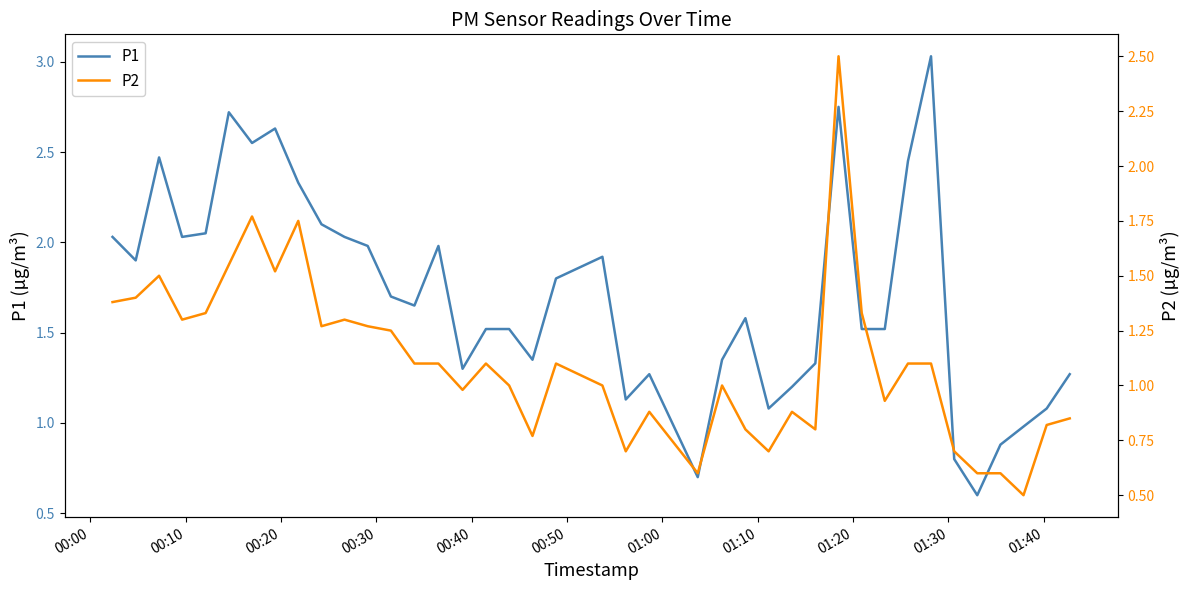

What is the minimum value shown in the chart?

0.5